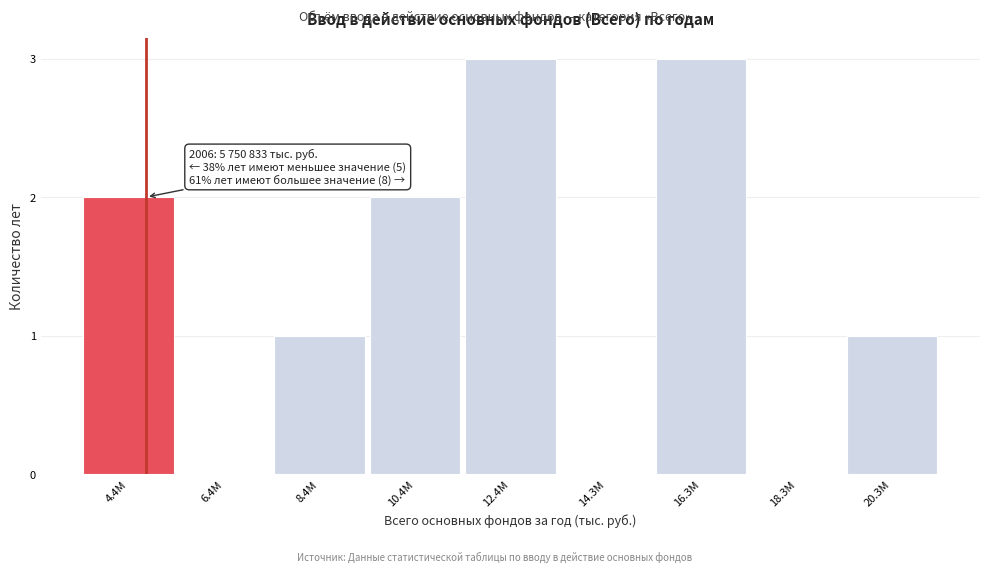

Reading right to left, transcribe all the data shown in this chart.

20.3M=1	18.3M=0	16.3M=3	14.3M=0	12.4M=3	10.4M=2	8.4M=1	6.4M=0	4.4M=2